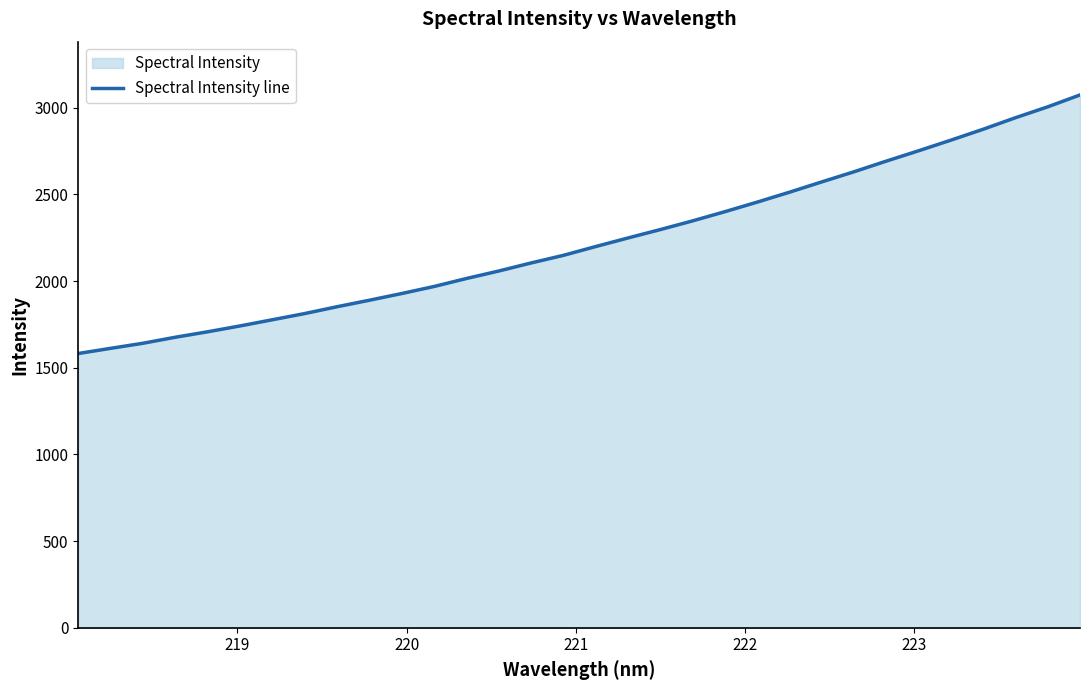

What is the difference between the maximum and minimum values?

1491.7